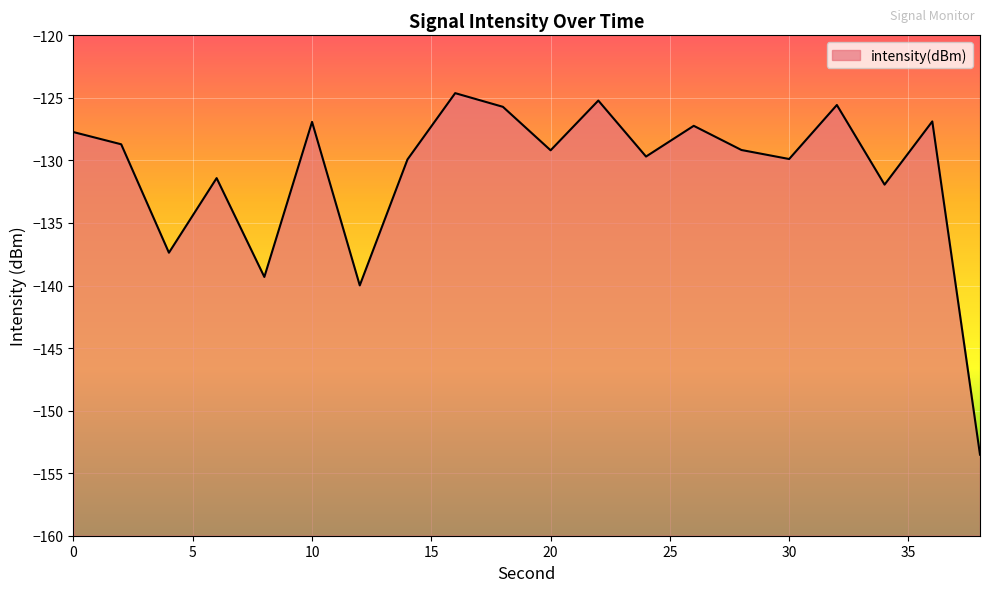

List the labels in order of value, largest first.

16, 22, 32, 18, 36, 10, 26, 0, 2, 28, 20, 24, 30, 14, 6, 34, 4, 8, 12, 38